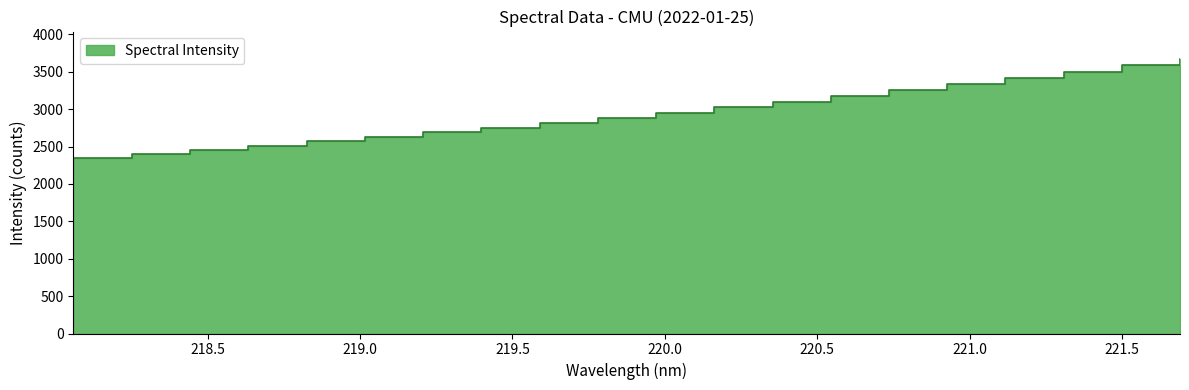

Where is the data nearest to the value 3011?

220.1623